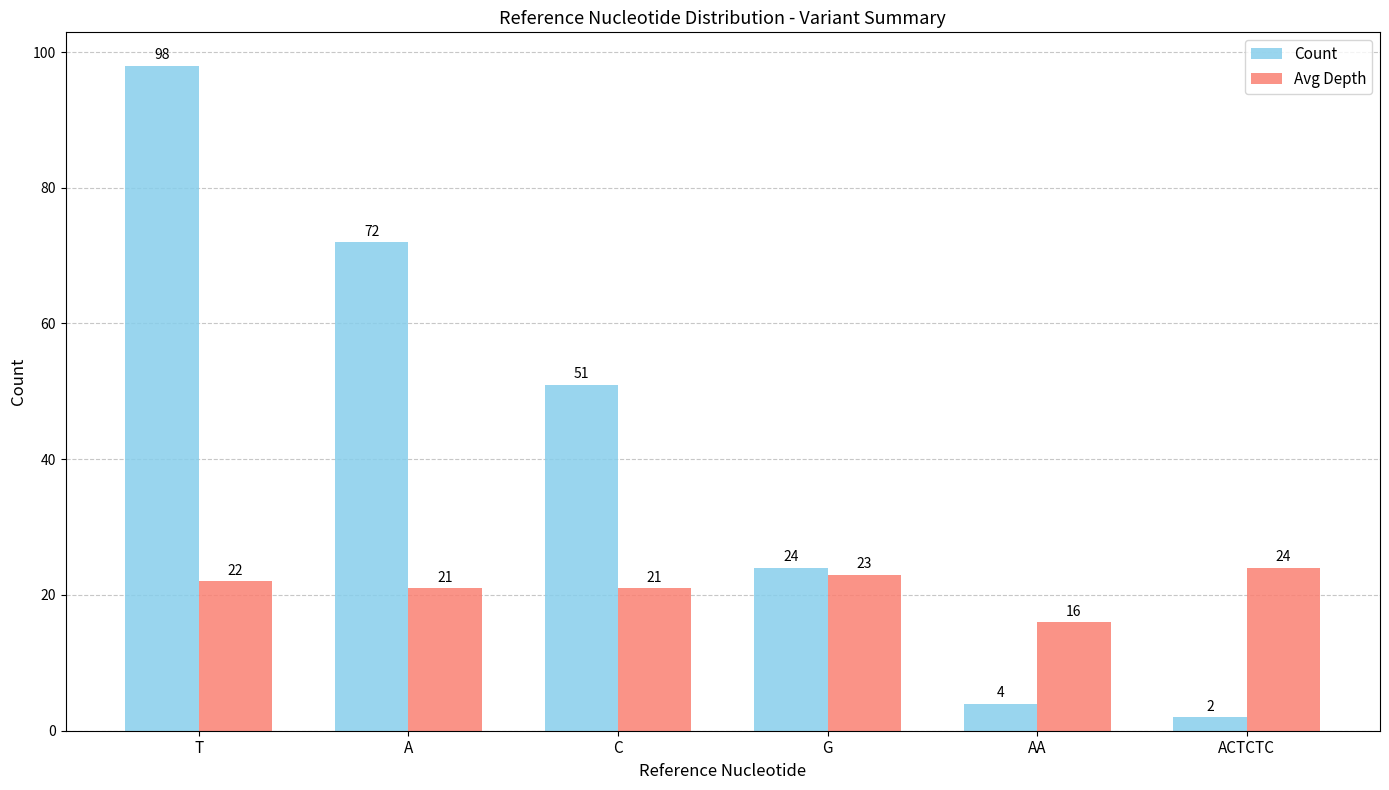

Is the value of Avg Depth at A greater than the value of Count at ACTCTC?

Yes